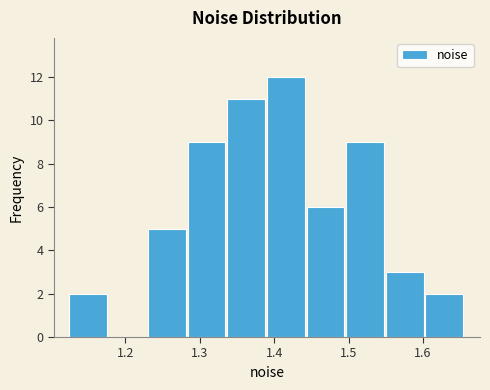

Over which range of the x-axis is the bar tallest?

1.39 to 1.44